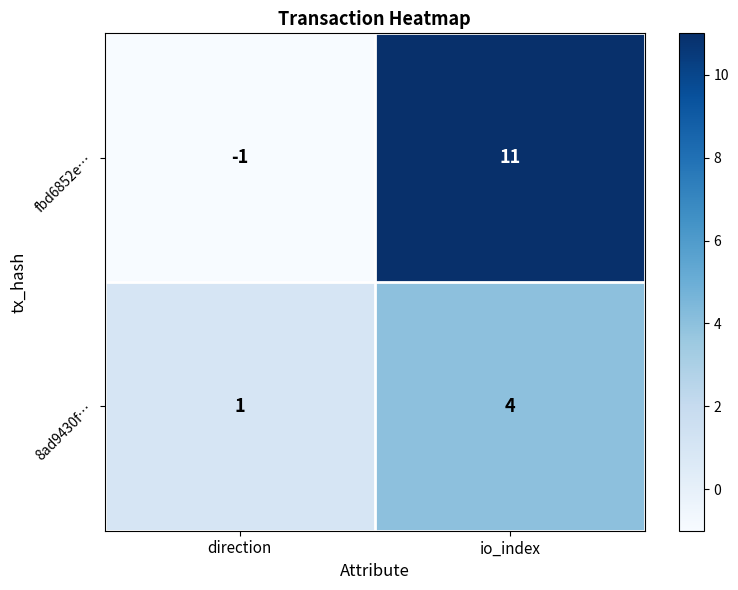

What is the difference between the maximum and minimum values in the 8ad9430f… series?

3